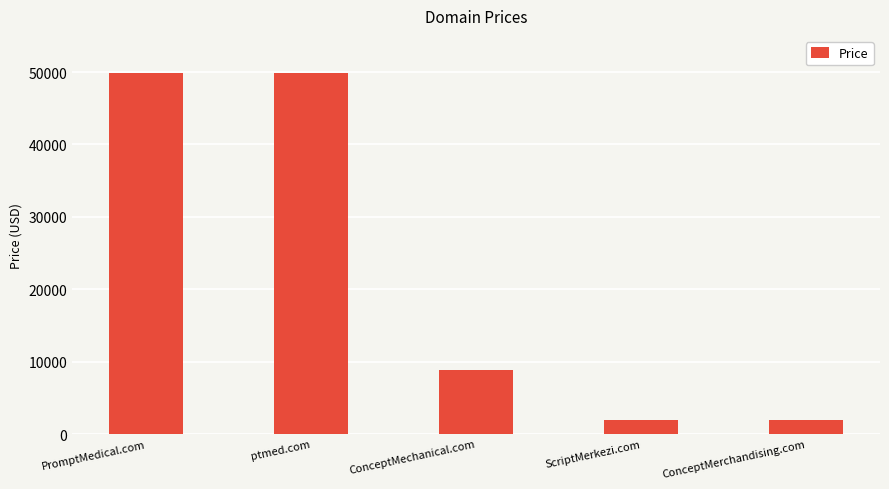

What is the approximate value at ptmed.com, to the nearest 10?

49890